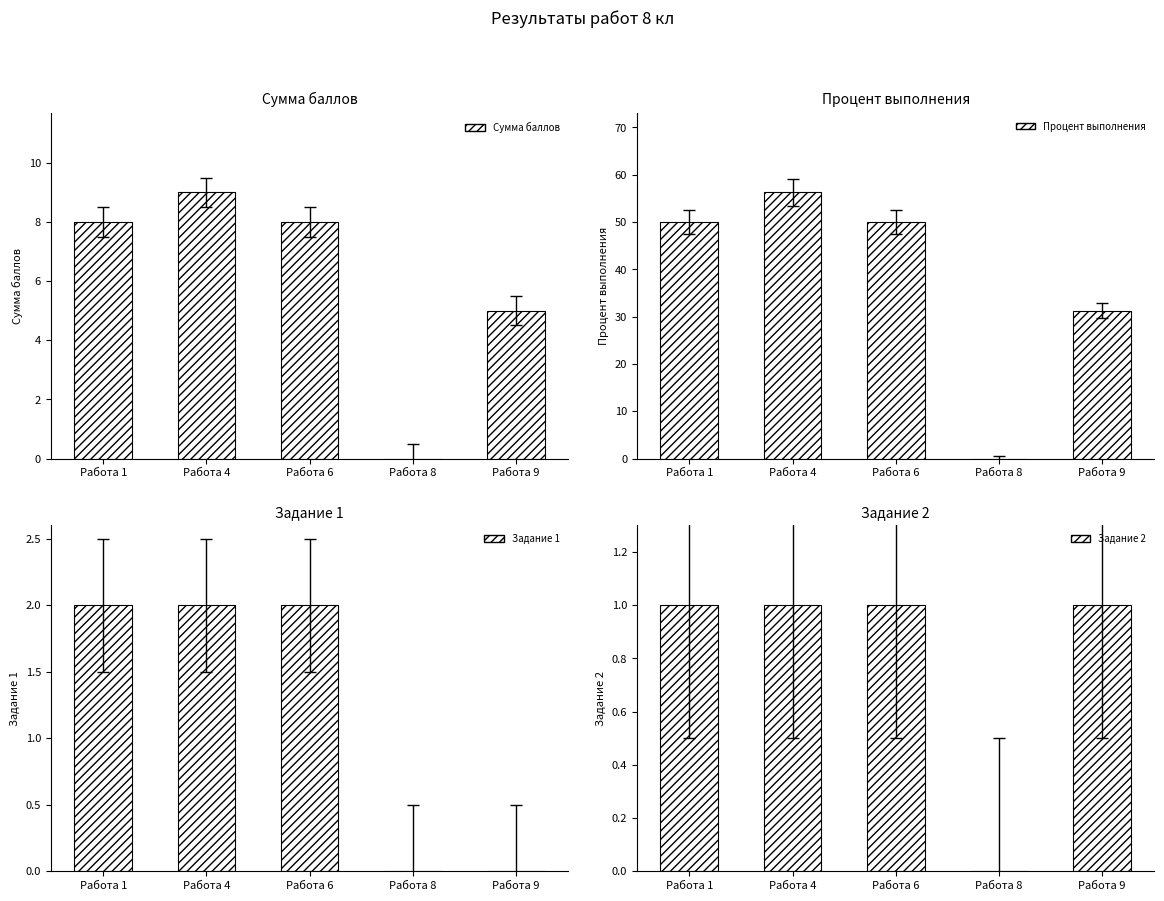

What is the greatest value displayed?

56.2